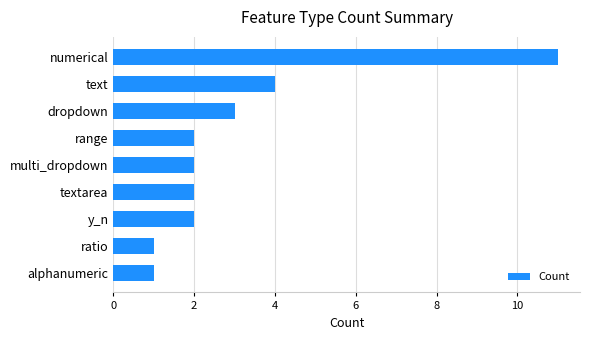

Reading top to bottom, what are all the values shown in this chart?

11	4	3	2	2	2	2	1	1